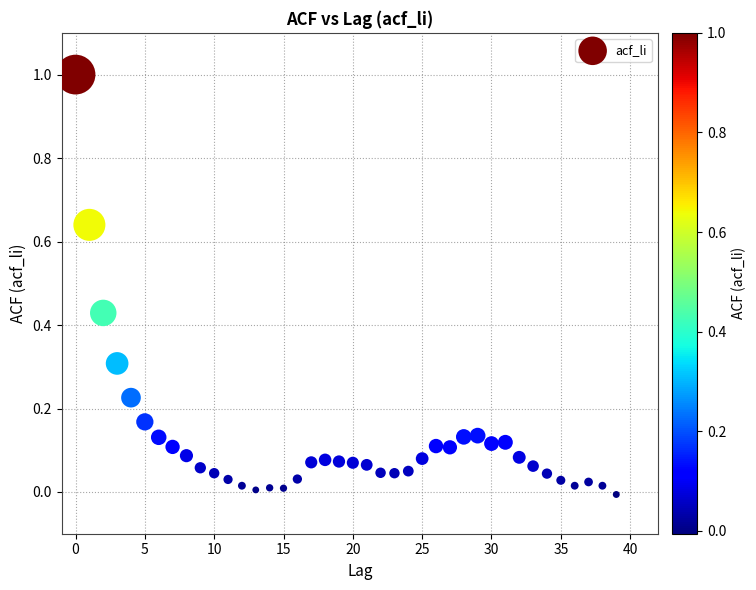

What is the range of Y values (max minus min)?

1.0